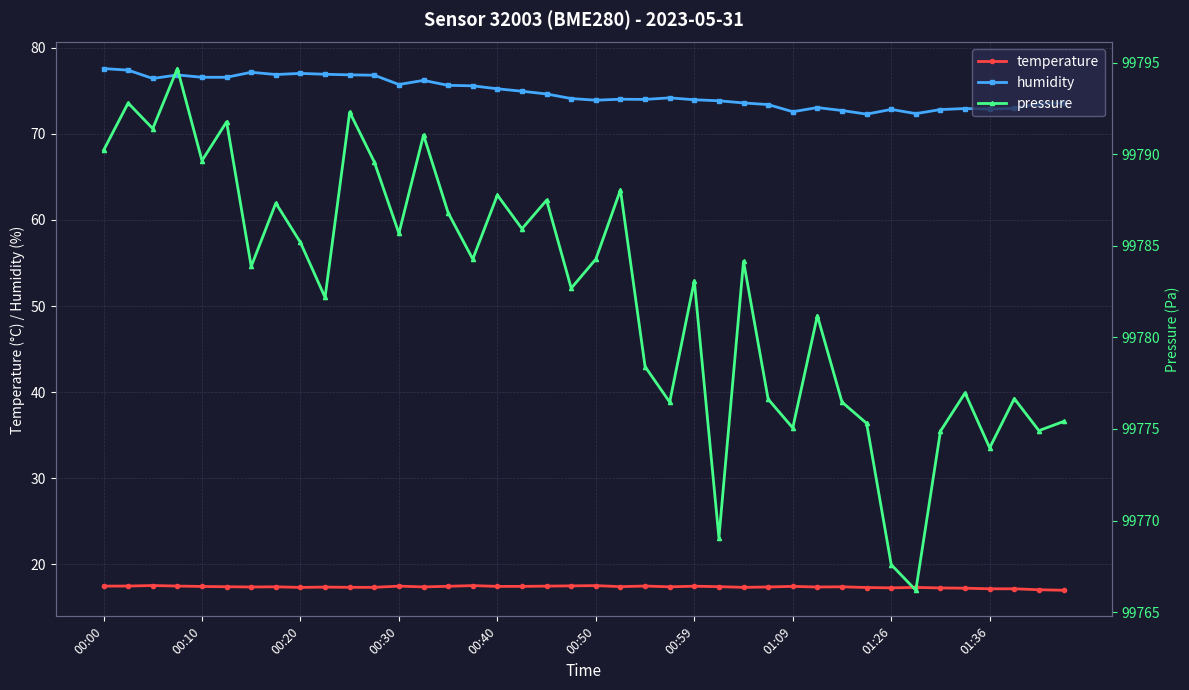

True or false: temperature has a value of 17.3 at 31.

True